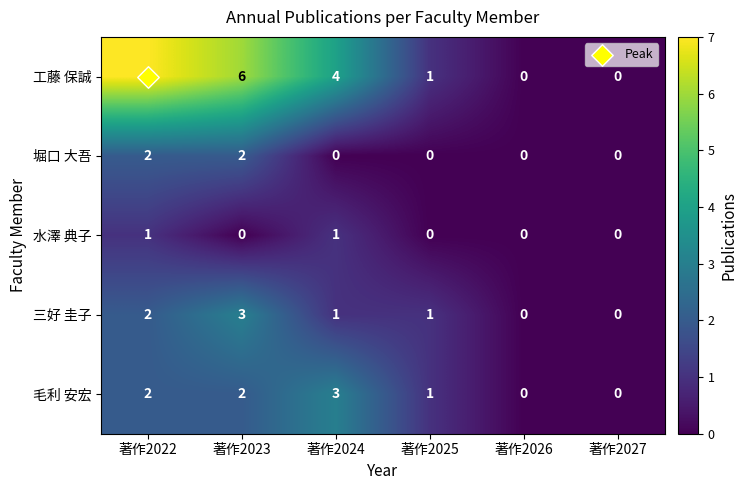

Count the 毛利 安宏 values in the range 0 to 2.

5